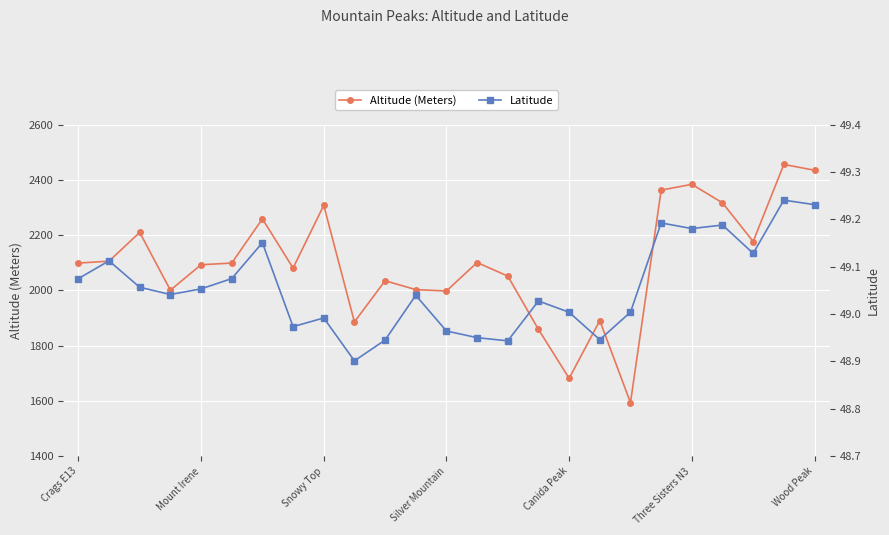

Rank the series by their maximum value, from lowest to highest.

Latitude, Altitude (Meters)